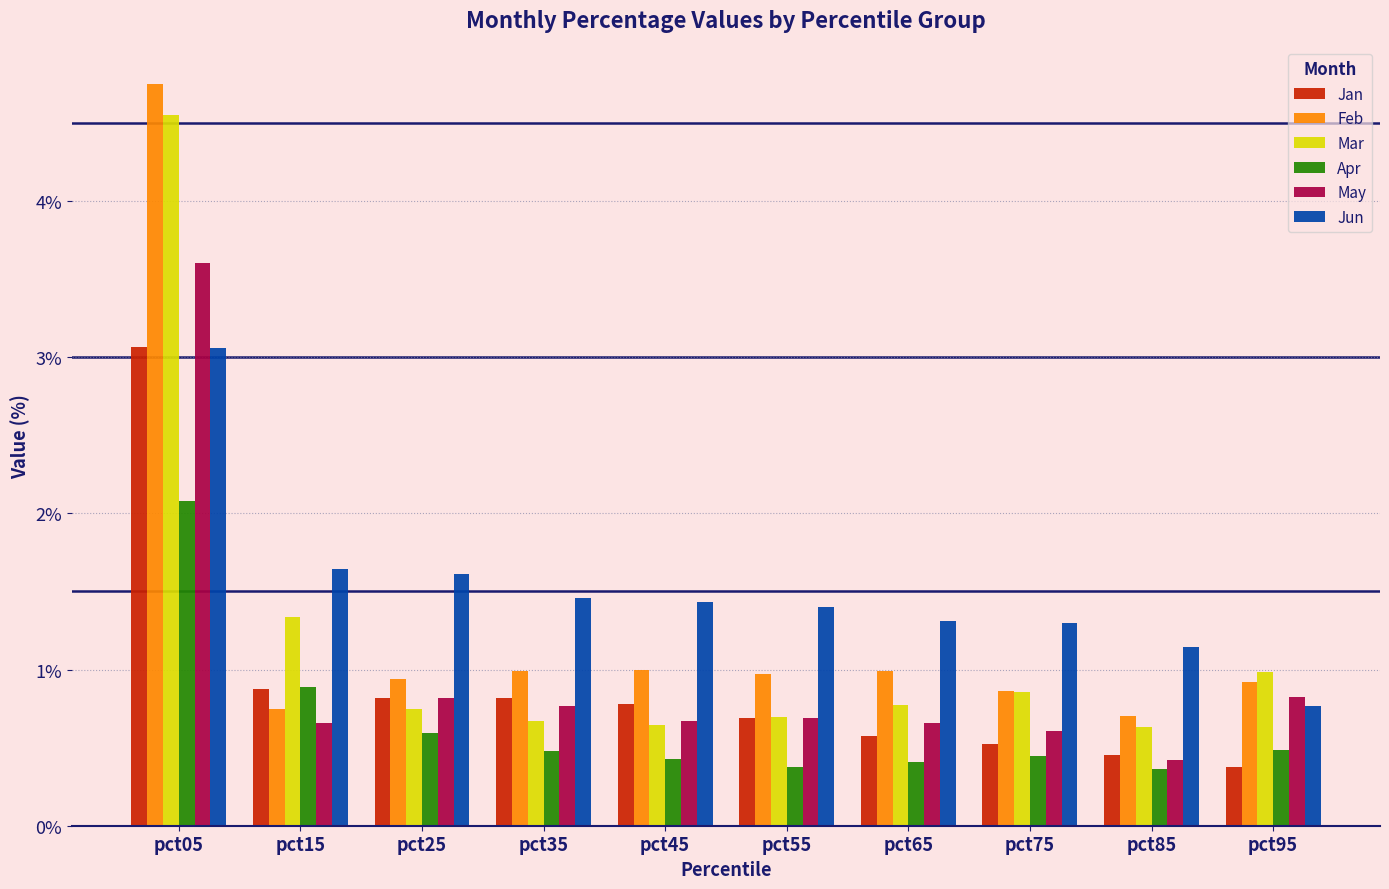

What is the sum of the Mar values at pct45 and pct85?

1.3